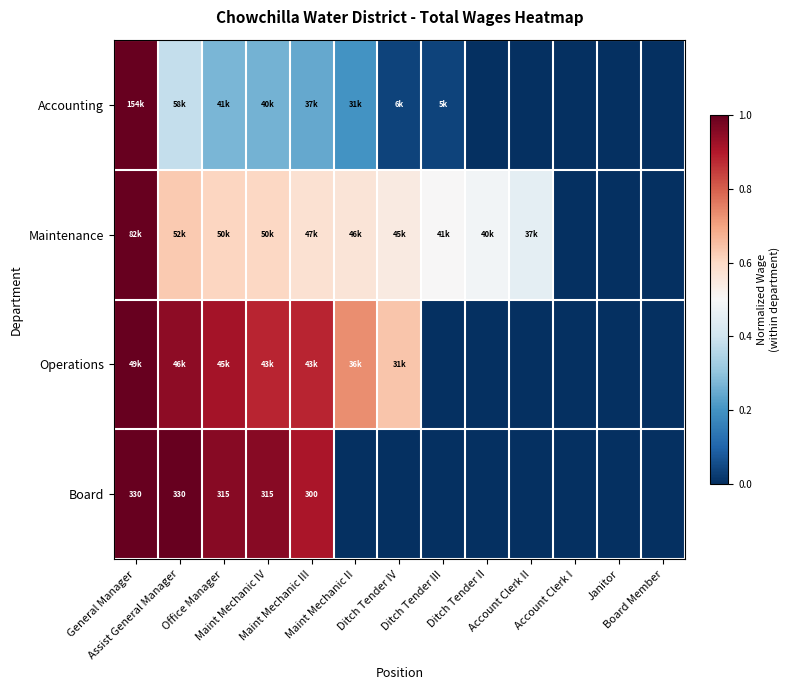

What is the total value across all series at Assist General Manager?

3.0